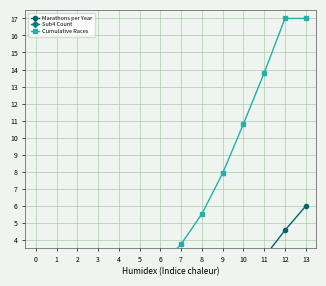

What are all the series names shown in the legend?

Marathons per Year, Sub4 Count, Cumulative Races